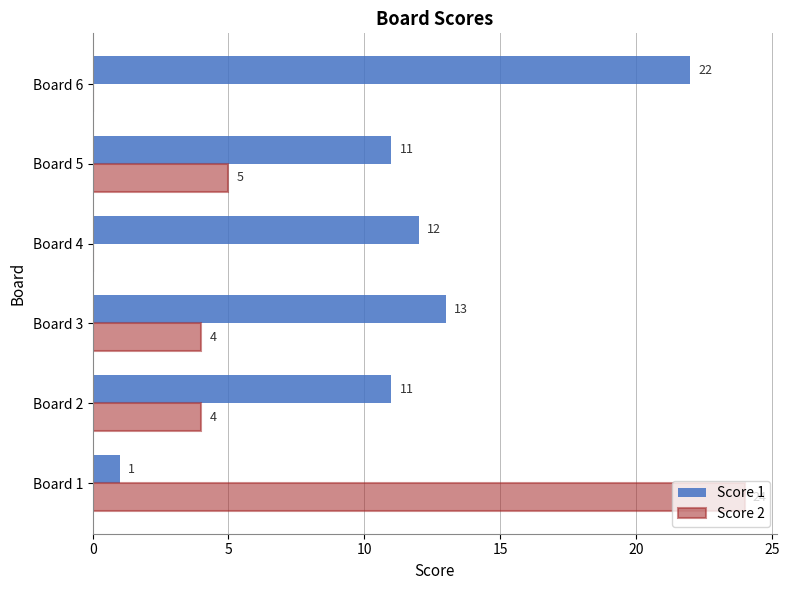

What is the greatest value displayed?

24